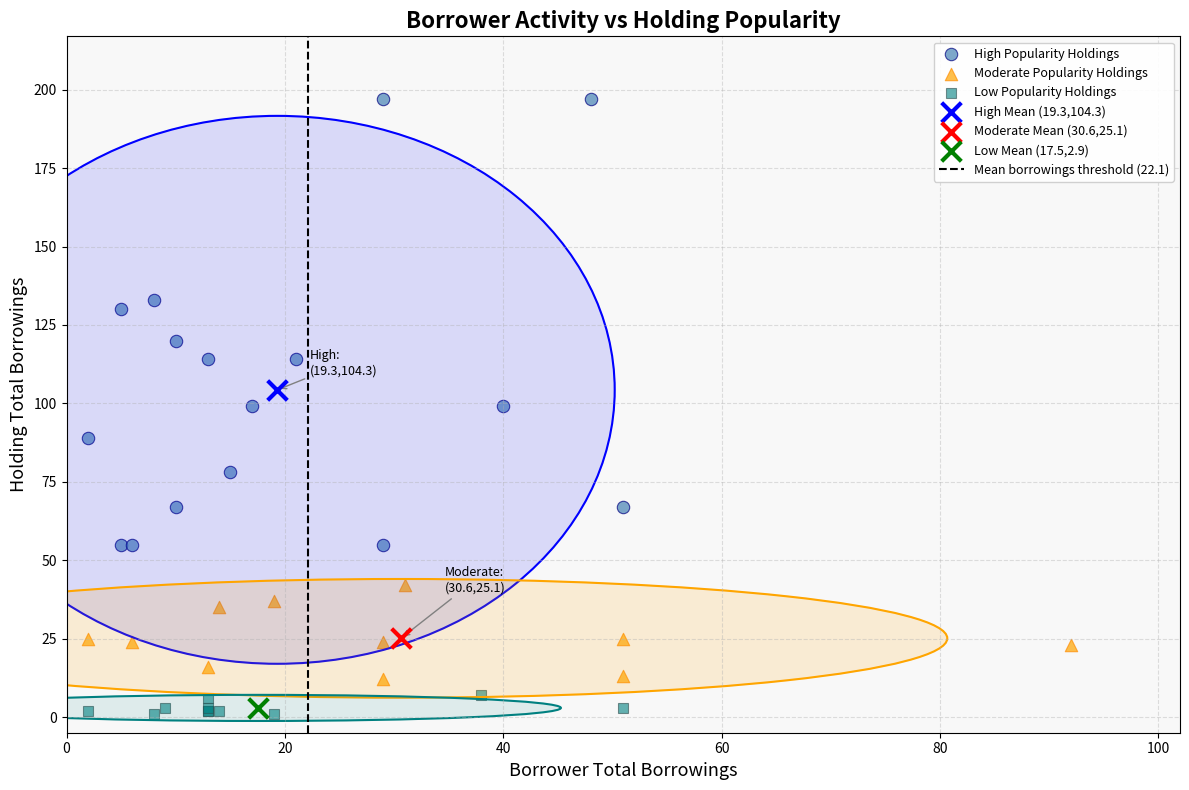

Which series reaches the maximum Y coordinate?

High Popularity Holdings